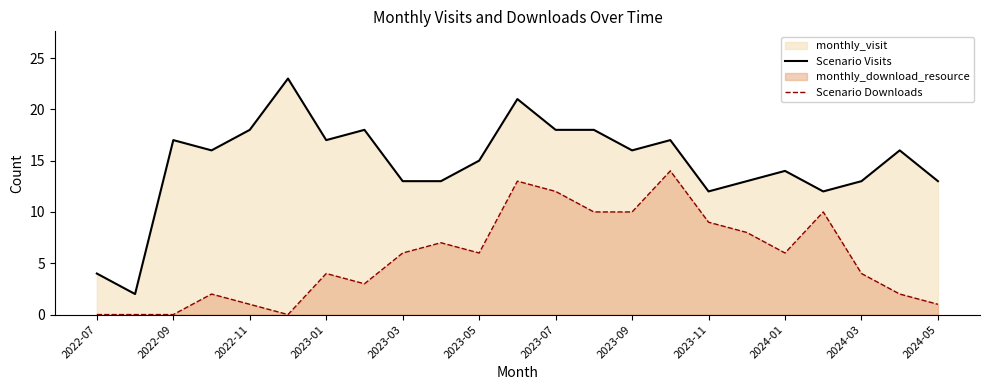

What is the highest value of the Scenario Visits series?

23